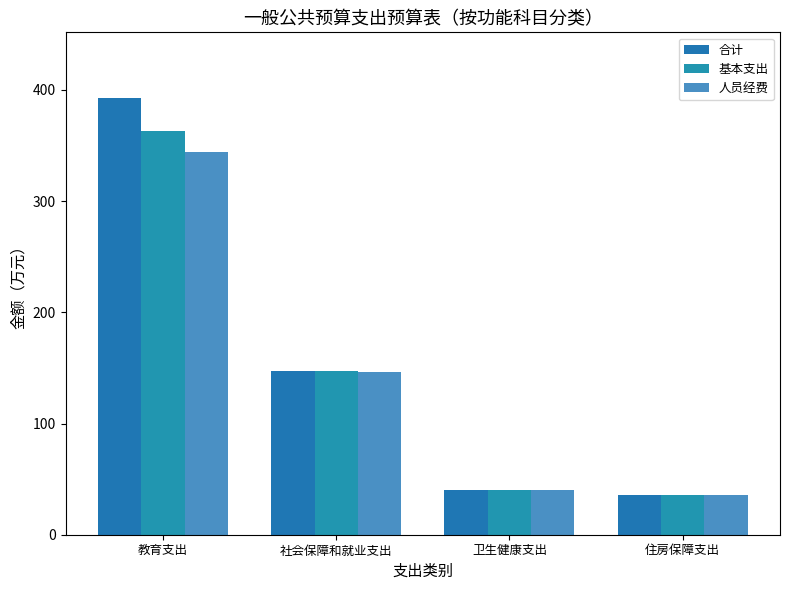

What is the label of the 2nd bar from the left?

社会保障和就业支出